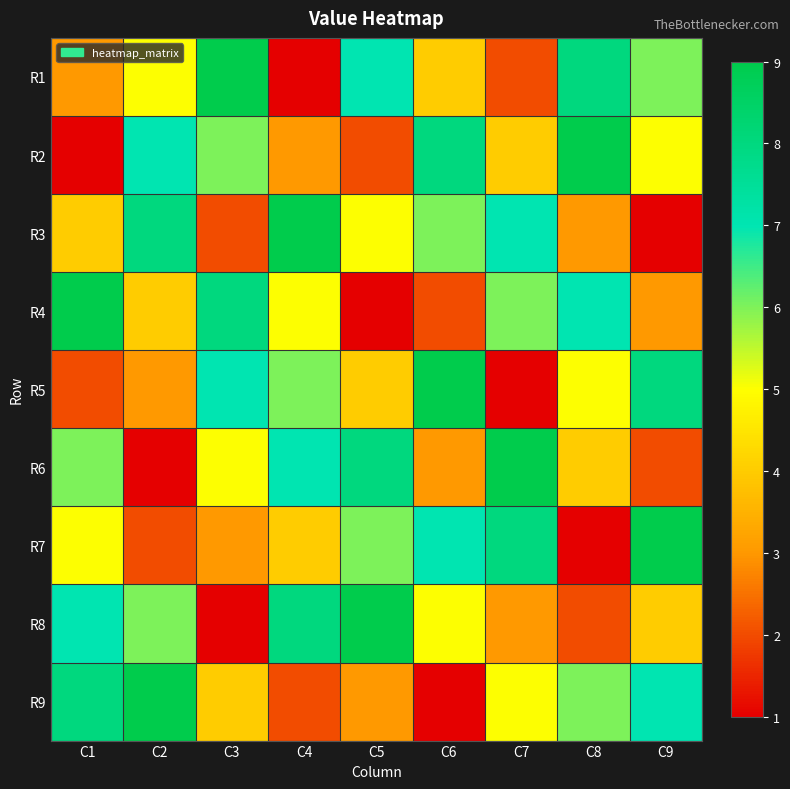

Reading left to right, transcribe all the data shown in this chart.

R1: C1=3	C2=5	C3=9	C4=1	C5=7	C6=4	C7=2	C8=8	C9=6
R2: C1=1	C2=7	C3=6	C4=3	C5=2	C6=8	C7=4	C8=9	C9=5
R3: C1=4	C2=8	C3=2	C4=9	C5=5	C6=6	C7=7	C8=3	C9=1
R4: C1=9	C2=4	C3=8	C4=5	C5=1	C6=2	C7=6	C8=7	C9=3
R5: C1=2	C2=3	C3=7	C4=6	C5=4	C6=9	C7=1	C8=5	C9=8
R6: C1=6	C2=1	C3=5	C4=7	C5=8	C6=3	C7=9	C8=4	C9=2
R7: C1=5	C2=2	C3=3	C4=4	C5=6	C6=7	C7=8	C8=1	C9=9
R8: C1=7	C2=6	C3=1	C4=8	C5=9	C6=5	C7=3	C8=2	C9=4
R9: C1=8	C2=9	C3=4	C4=2	C5=3	C6=1	C7=5	C8=6	C9=7